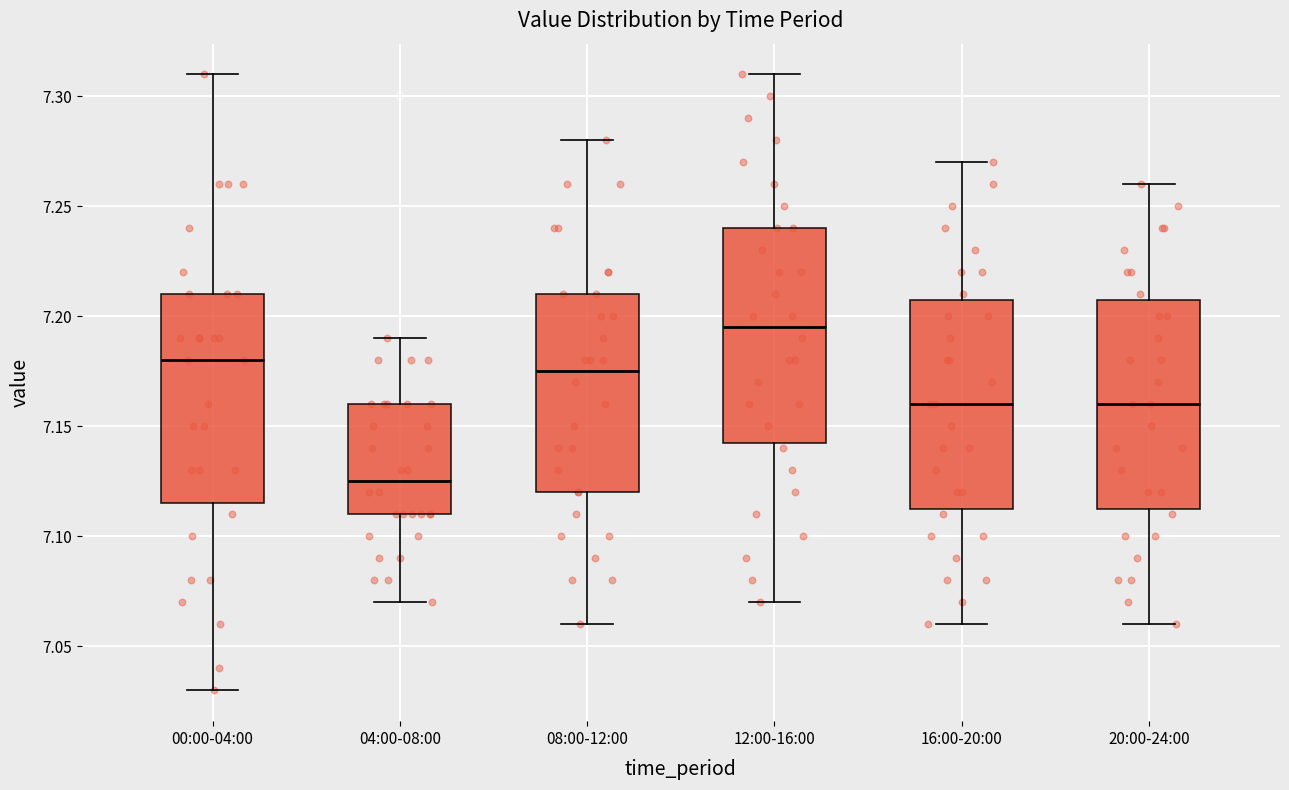

Which box's median line is the highest?

12:00-16:00